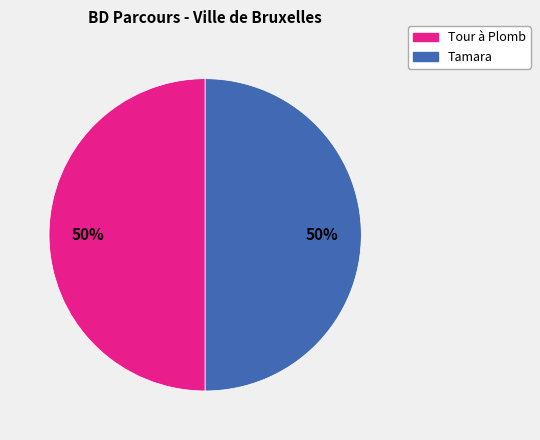

Do Tour à Plomb and Tamara together represent more than half of the pie?

Yes